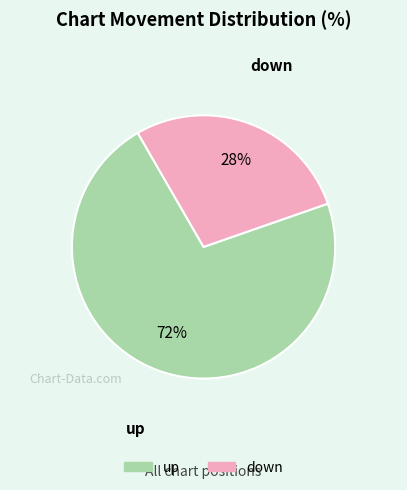

To the nearest percent, what is the combined percentage of up and down?

100%